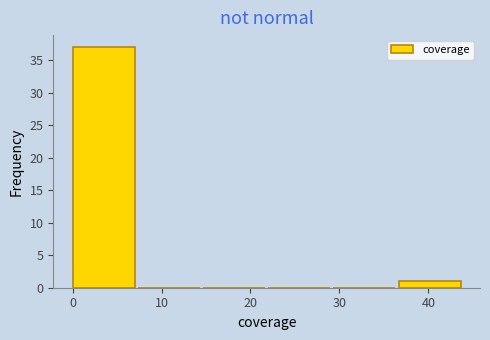

Reading left to right, list every bar in this chart as the range it spans on the x-axis followed by its height. Neither the bar edges nor the heights are printed on the chart, so give them approximately, as read against the axes.

0 to 7: 37
7 to 15: 0
15 to 22: 0
22 to 29: 0
29 to 37: 0
37 to 44: 1